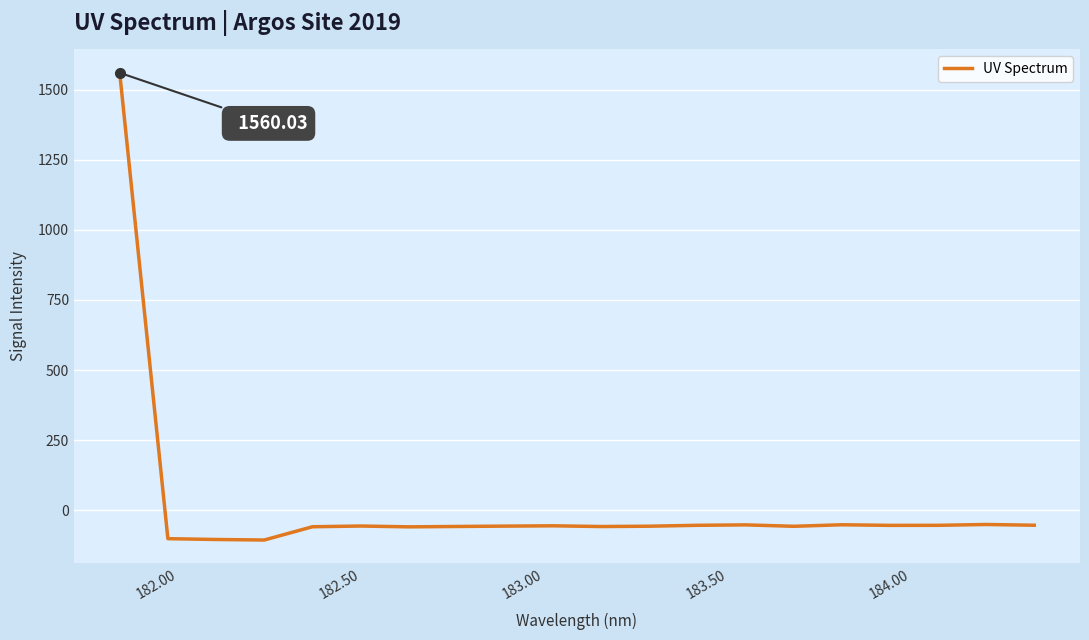

How many lines are shown in the chart?

1